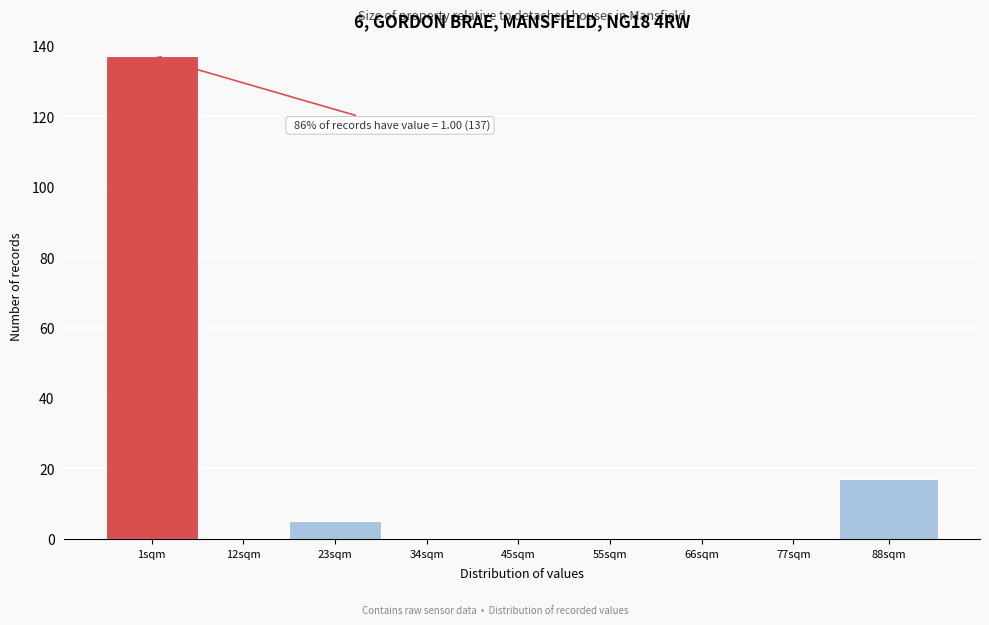

Reading left to right, extract all data points from this chart.

1sqm=137	12sqm=0	23sqm=5	34sqm=0	45sqm=0	55sqm=0	66sqm=0	77sqm=0	88sqm=17